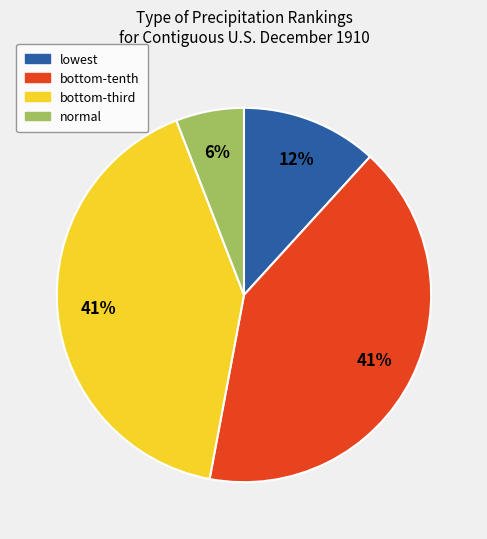

Count the number of slices in the pie.

4